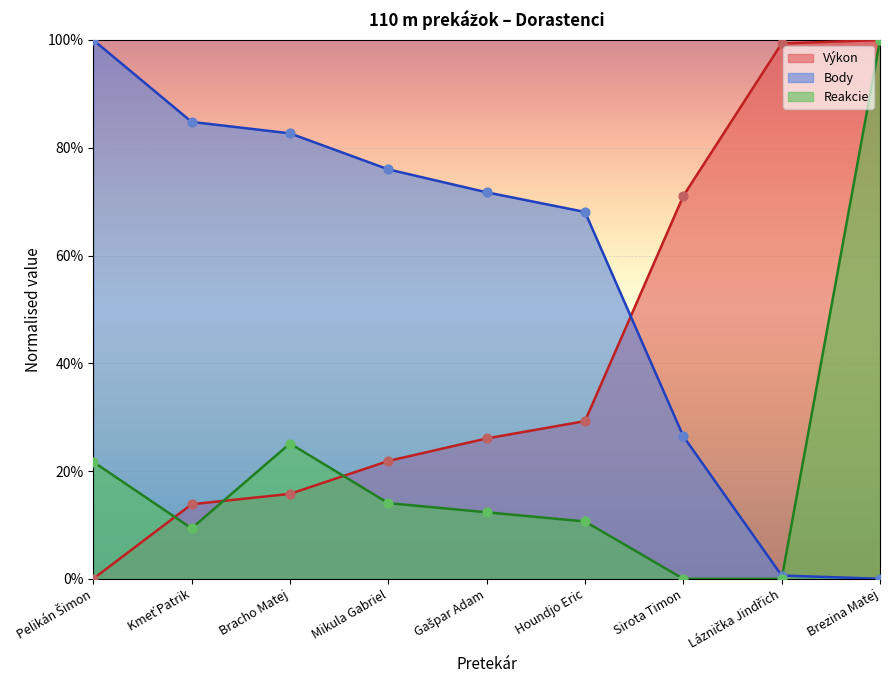

At how many categories does at least one series exceed 0?

9